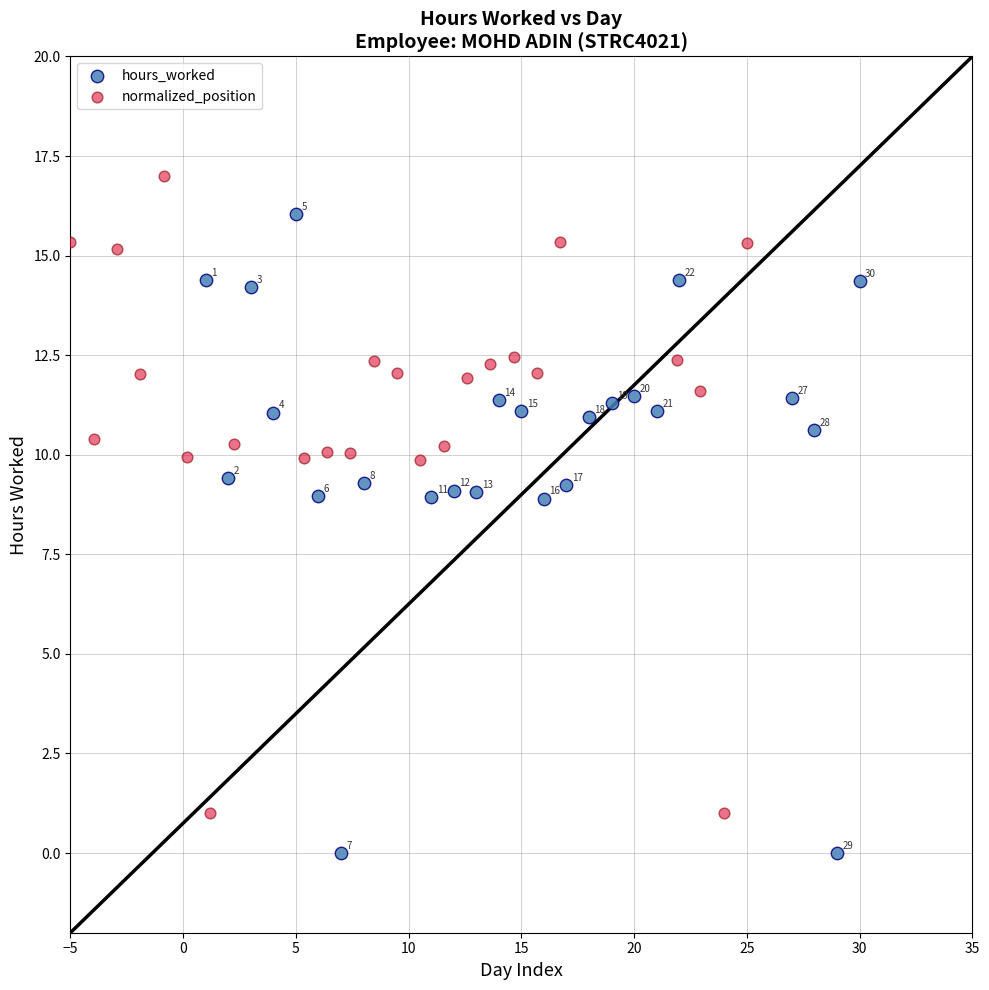

Which series contains the highest Y value?

normalized_position